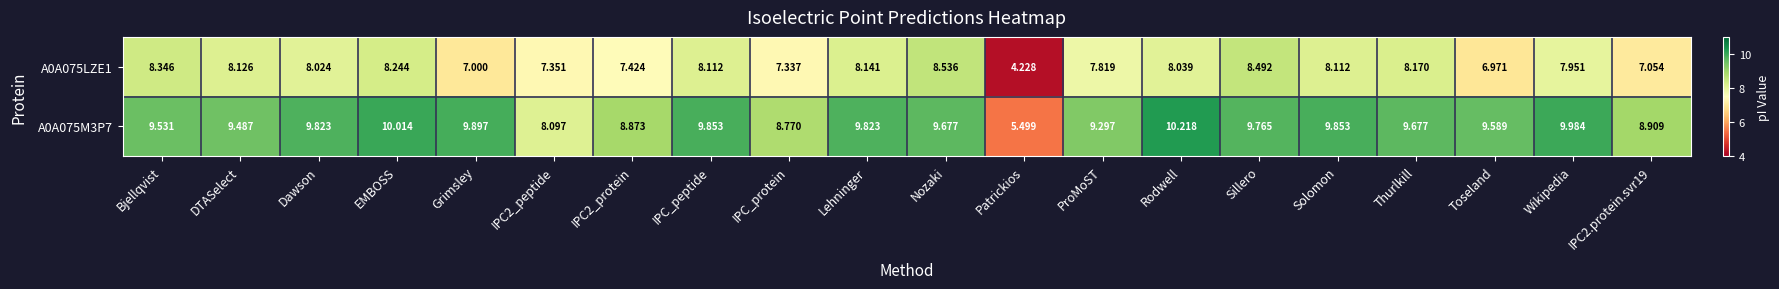

Is the value of A0A075M3P7 at Grimsley greater than the value of A0A075LZE1 at Thurlkill?

Yes